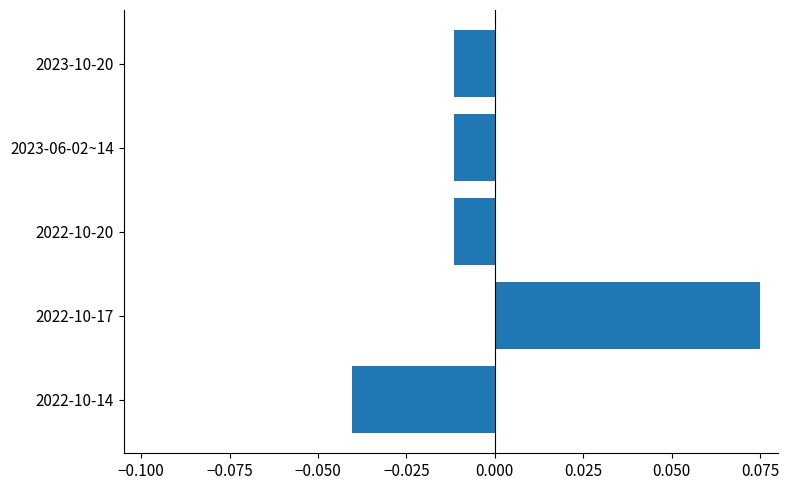

Between 2023-06-02~14 and 2022-10-14, which is larger?

2023-06-02~14